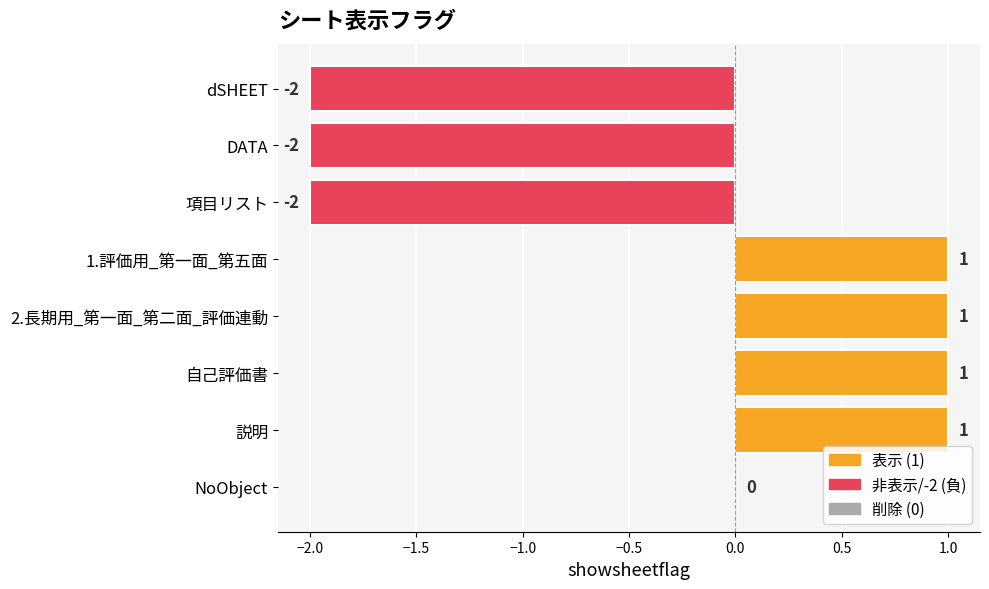

Between NoObject and 説明, which is larger?

説明